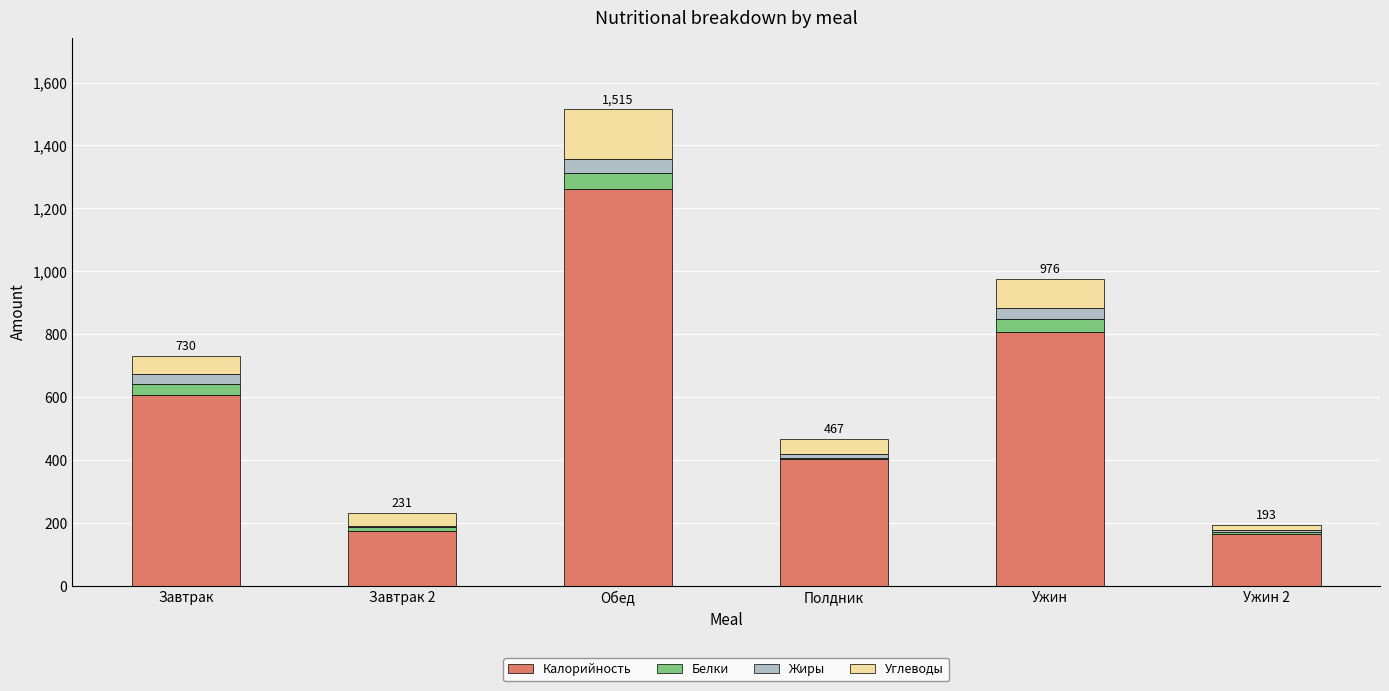

What are all the series names shown in the legend?

Калорийность, Белки, Жиры, Углеводы